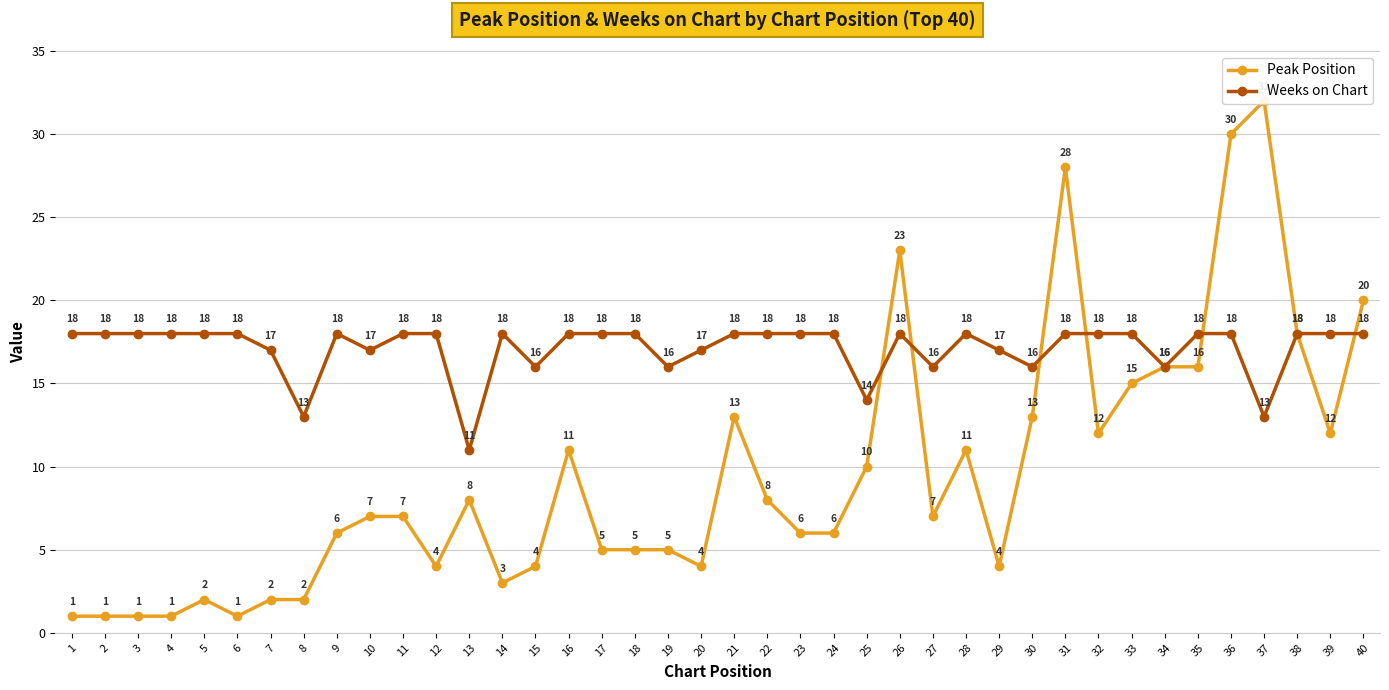

Which series ends up on top after the final intersection of Weeks on Chart and Peak Position?

Peak Position